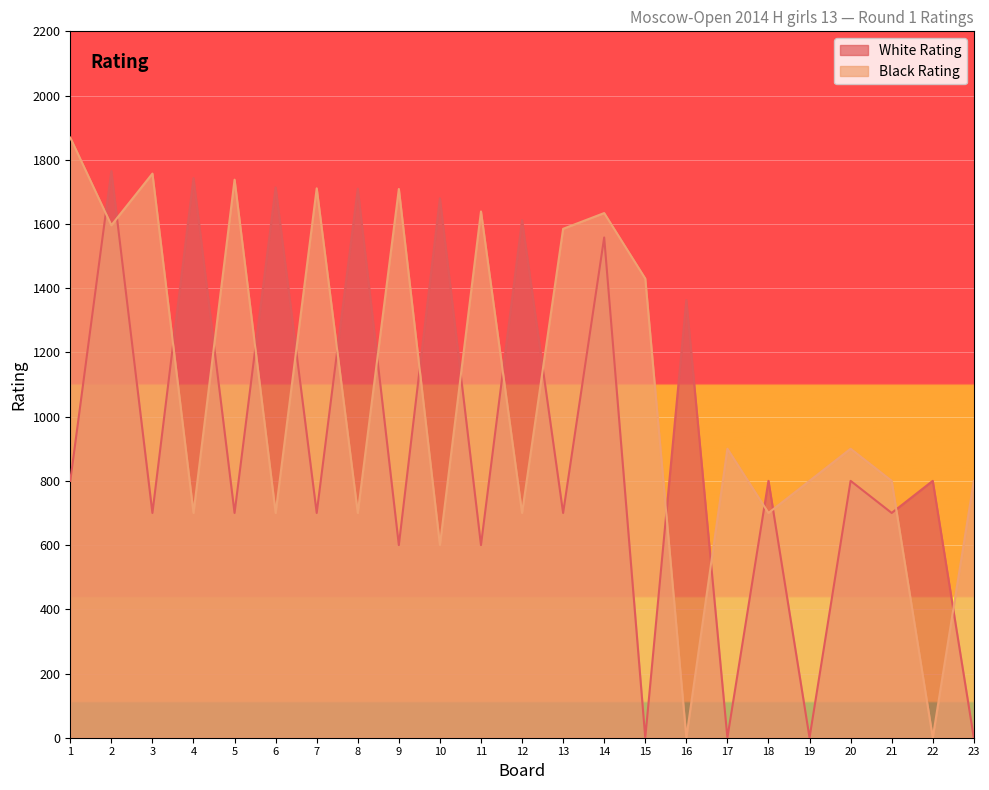

Which category has the highest value across all series?

1